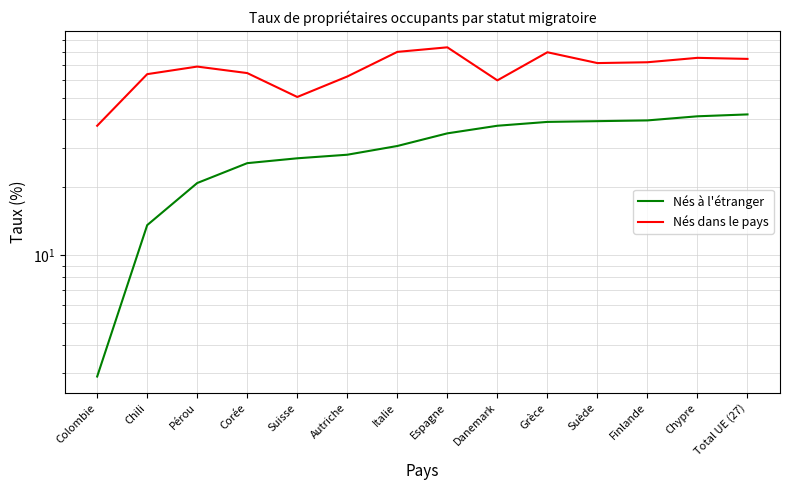

At how many categories does at least one series exceed 51?

12